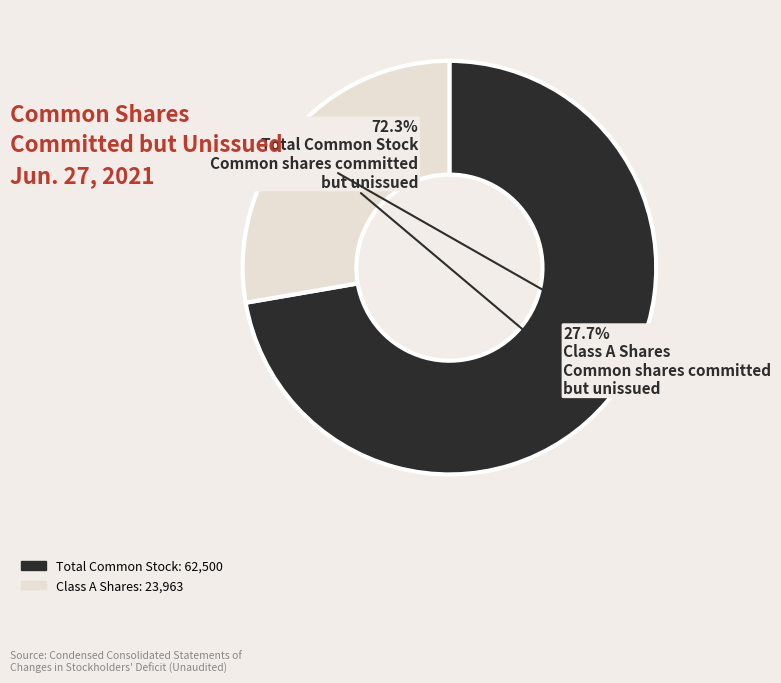

Is there any slice that represents more than half of the pie?

Yes